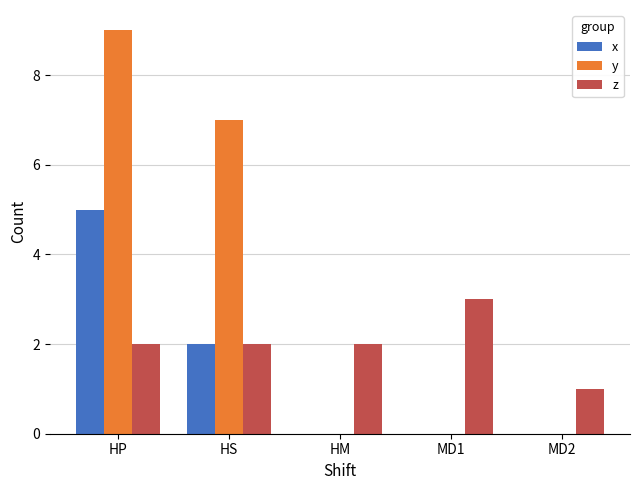

True or false: z has a value of 1 at HS.

False